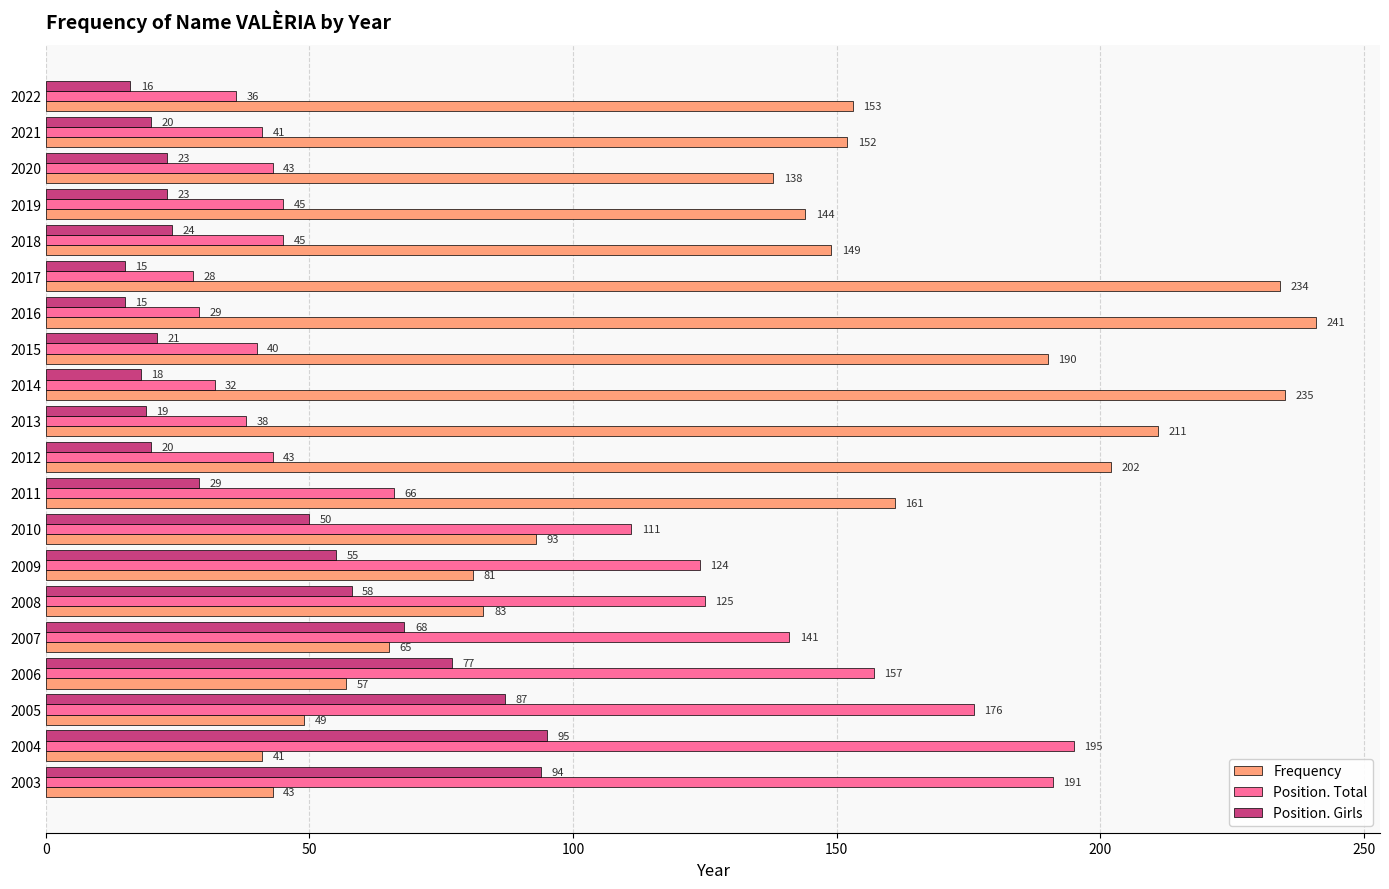

Which series changed the most between 2022 and 2016?

Frequency